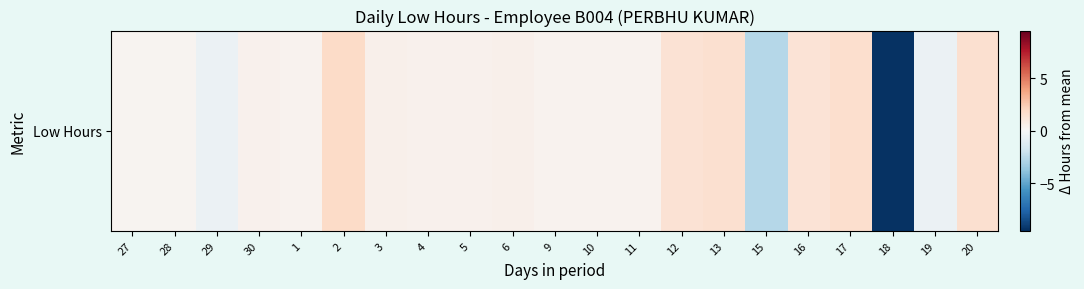

How many data points are less than 0?

4